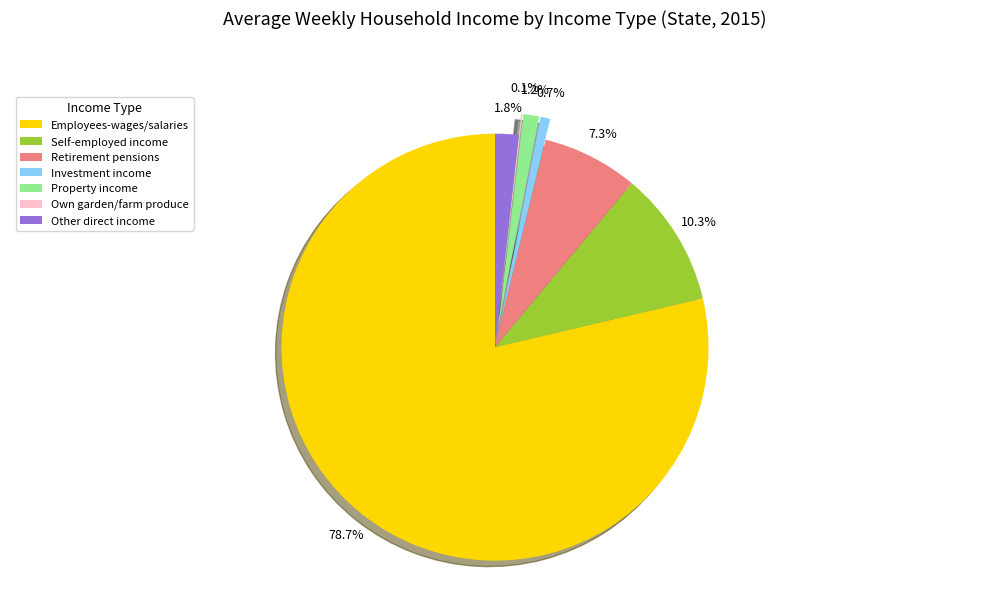

To the nearest percent, what is the difference between the largest and smallest slice percentages?

79%